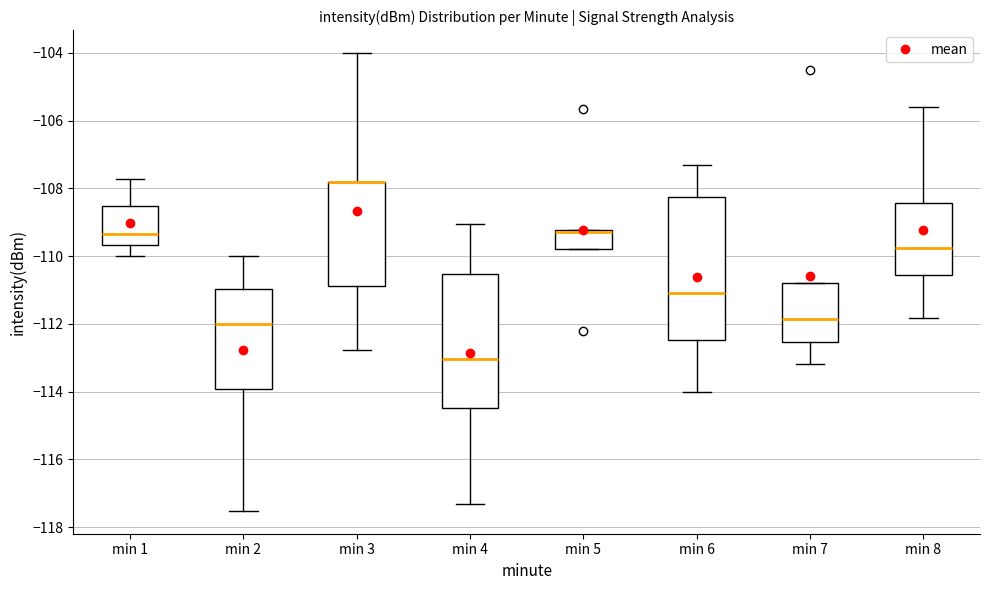

Where does the lower whisker of the box for min 7 end on the y-axis? The values are not printed on the chart, so give them approximately, as read against the axis.

-113.2